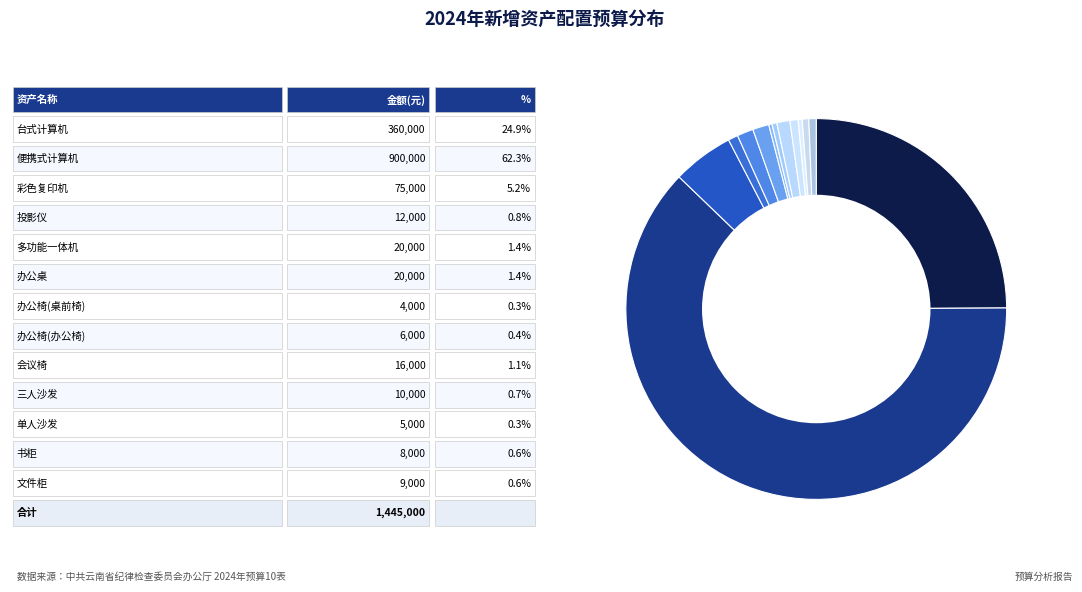

Which category has the biggest portion of the pie?

便携式计算机